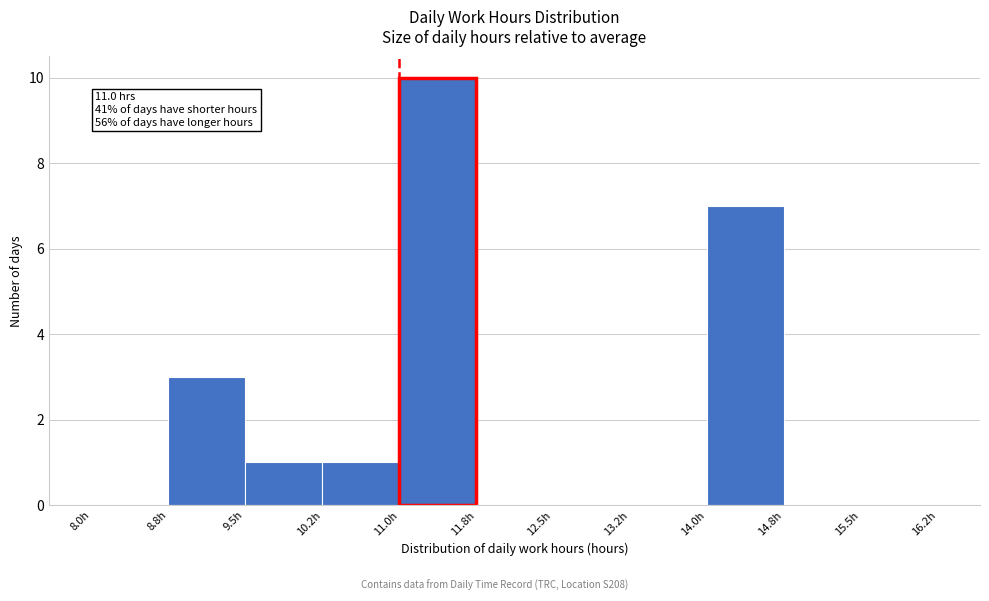

Over which range of the x-axis is the bar tallest?

11.00 to 11.75